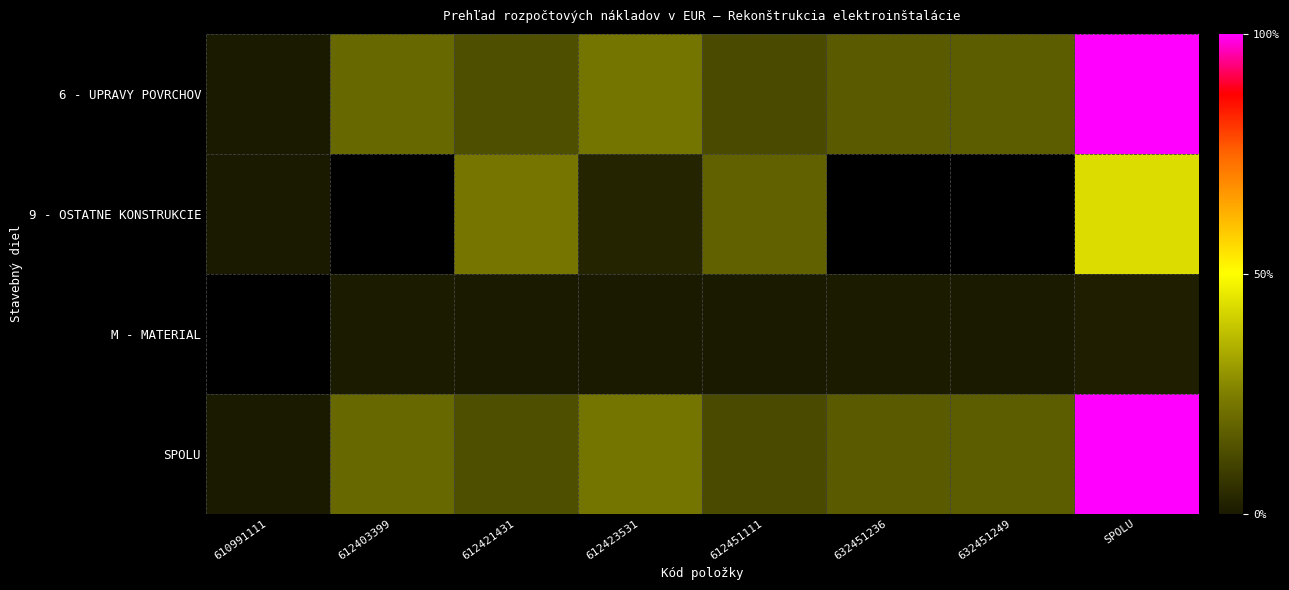

Is the value of SPOLU at 612423531 greater than the value of 9 - OSTATNE KONSTRUKCIE at 612421431?

No